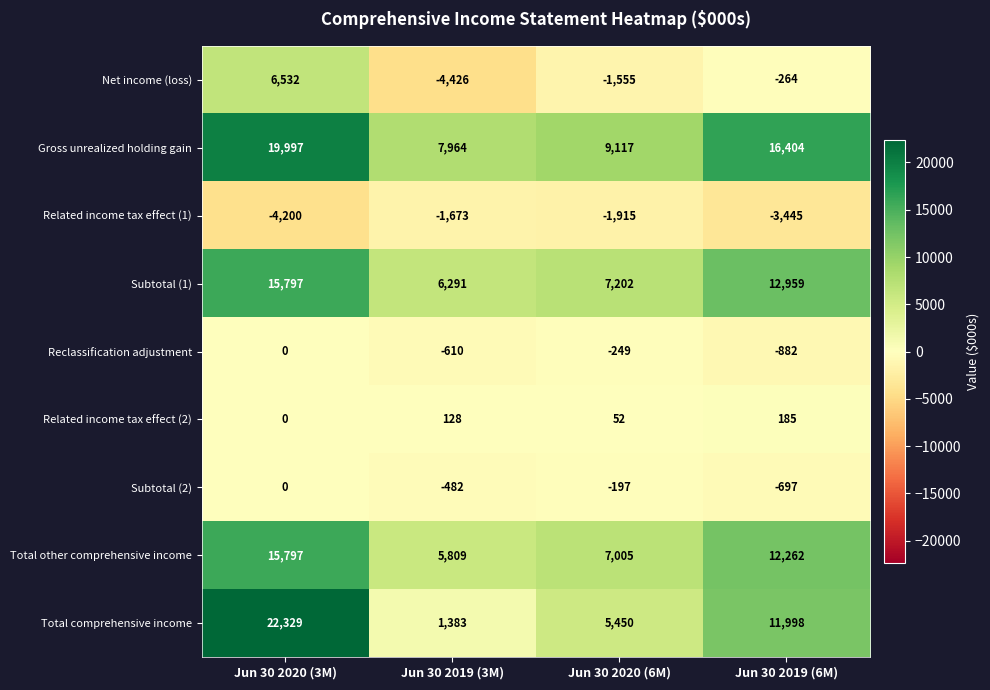

What is the spread (max minus min) of values at Jun 30 2019 (3M)?

12390